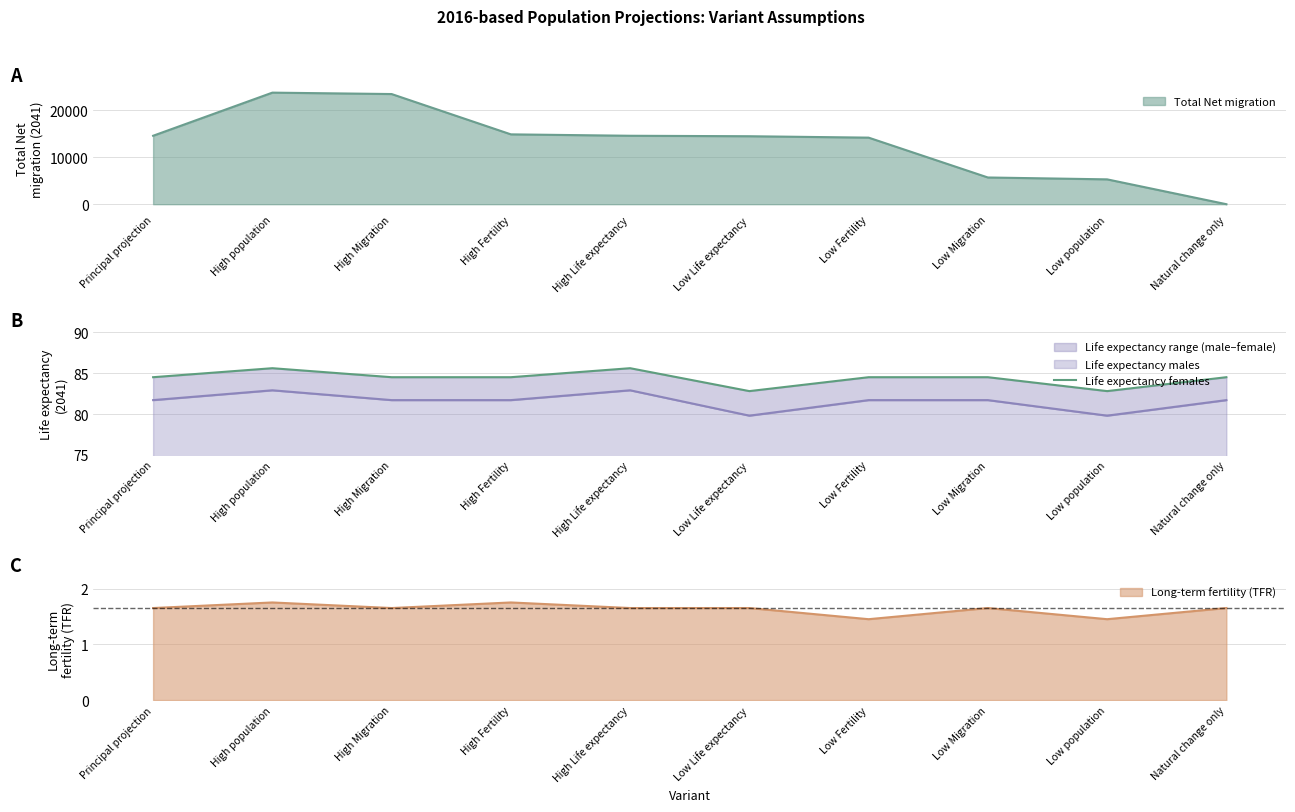

Between Low population and Low Migration, which is larger?

Low Migration